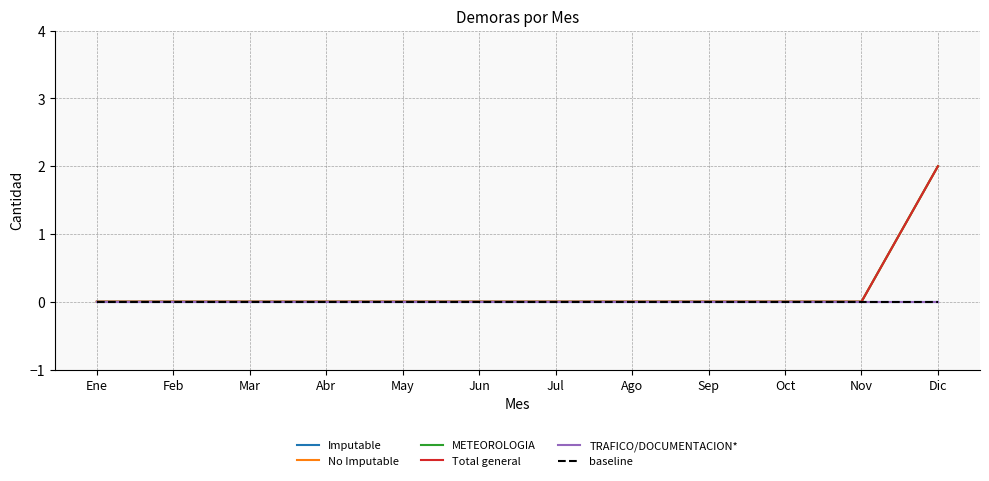

Is it true that METEOROLOGIA equals 1 at Ene?

False